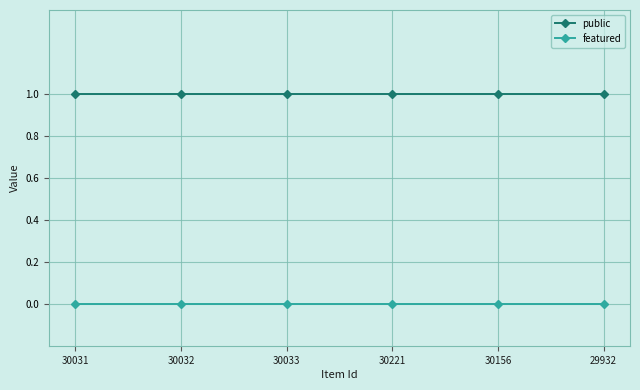

What are all the series names shown in the legend?

public, featured